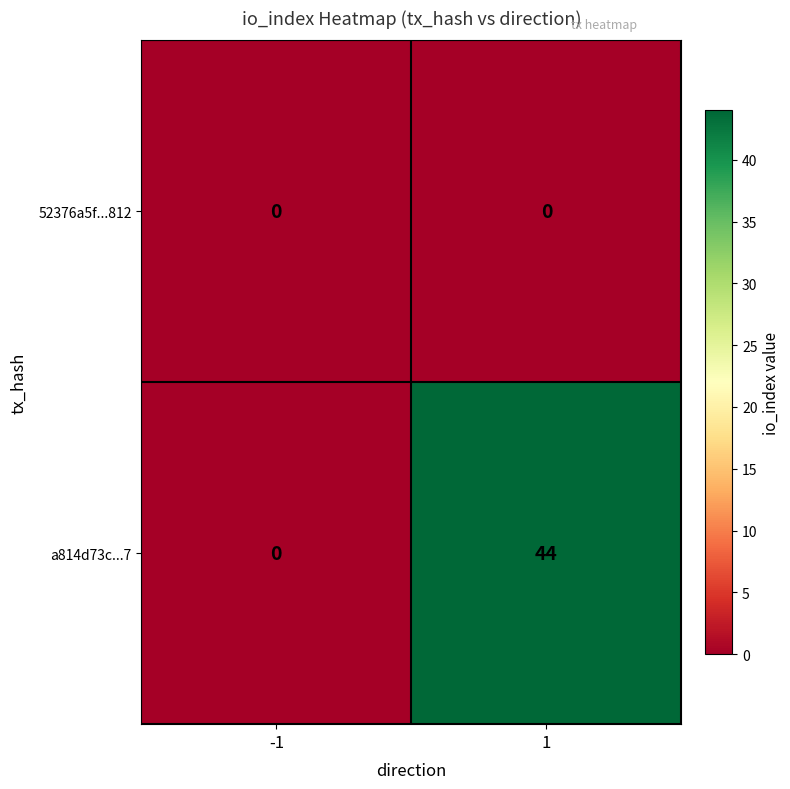

Reading right to left, extract all data points from this chart.

52376a5f...812: 0	0
a814d73c...7: 44	0